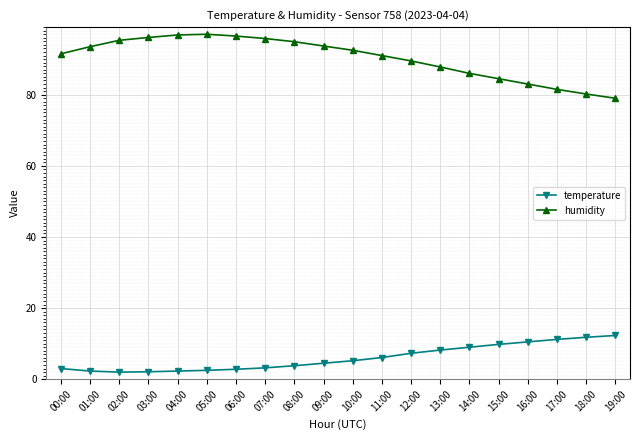

Rank the series by their average value, from highest to lowest.

humidity, temperature